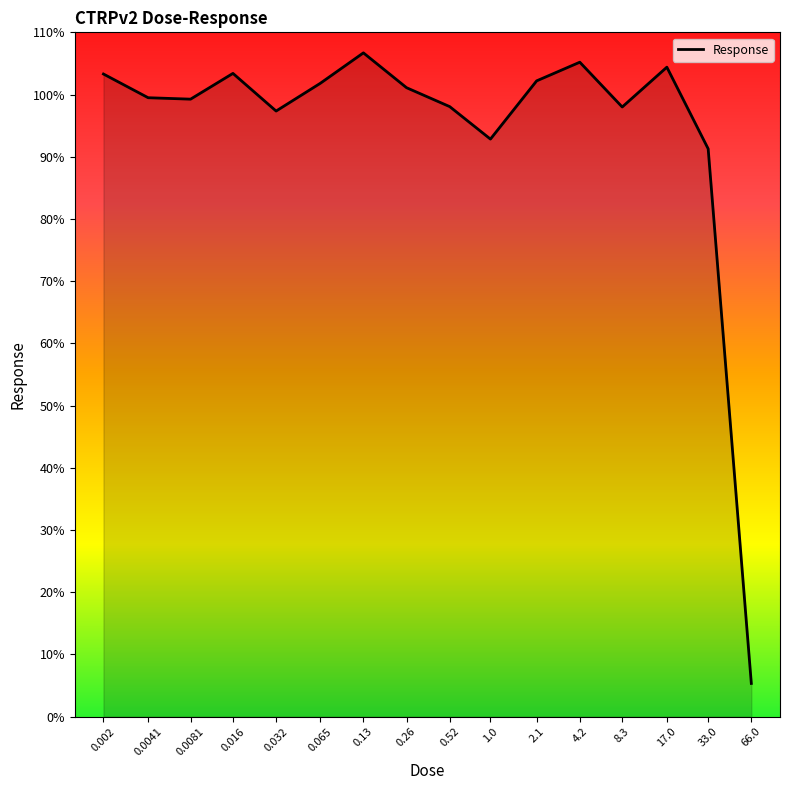

What is the average value?

94.4